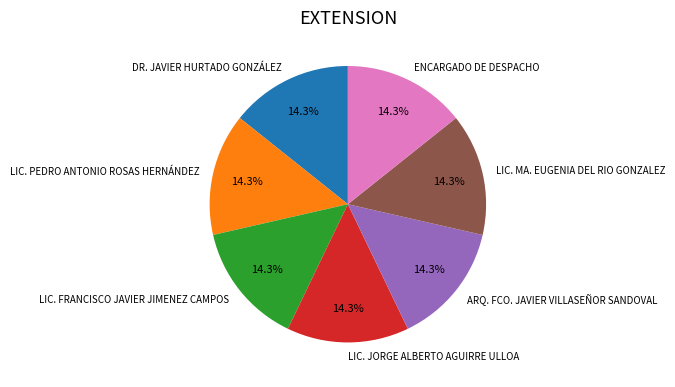

Do LIC. PEDRO ANTONIO ROSAS HERNÁNDEZ and DR. JAVIER HURTADO GONZÁLEZ together represent more than half of the pie?

No